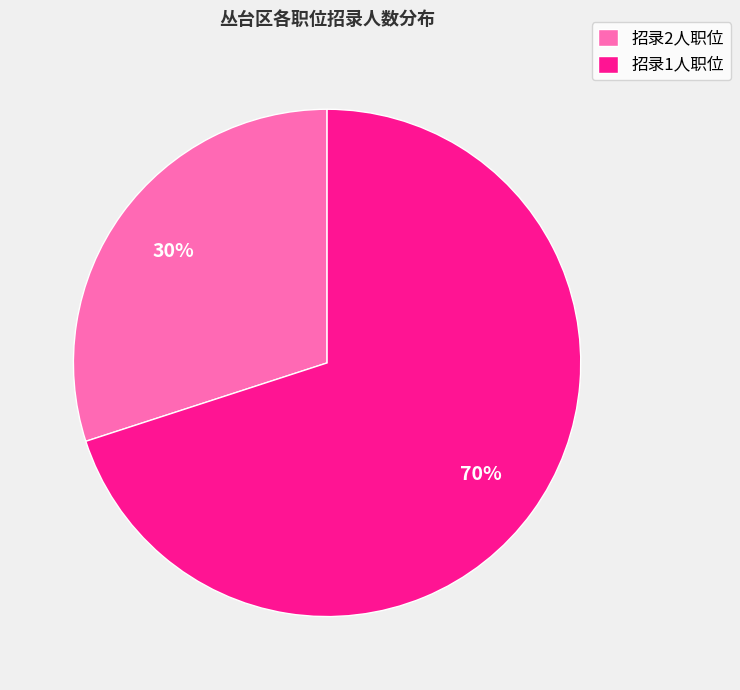

To the nearest percent, what percentage of the pie is 招录2人职位?

30%